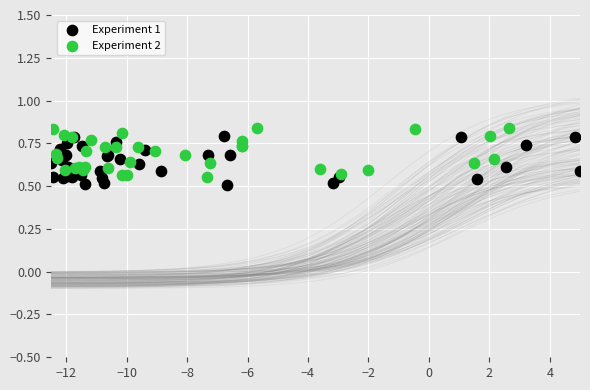

Which series reaches the minimum Y coordinate?

Experiment 1